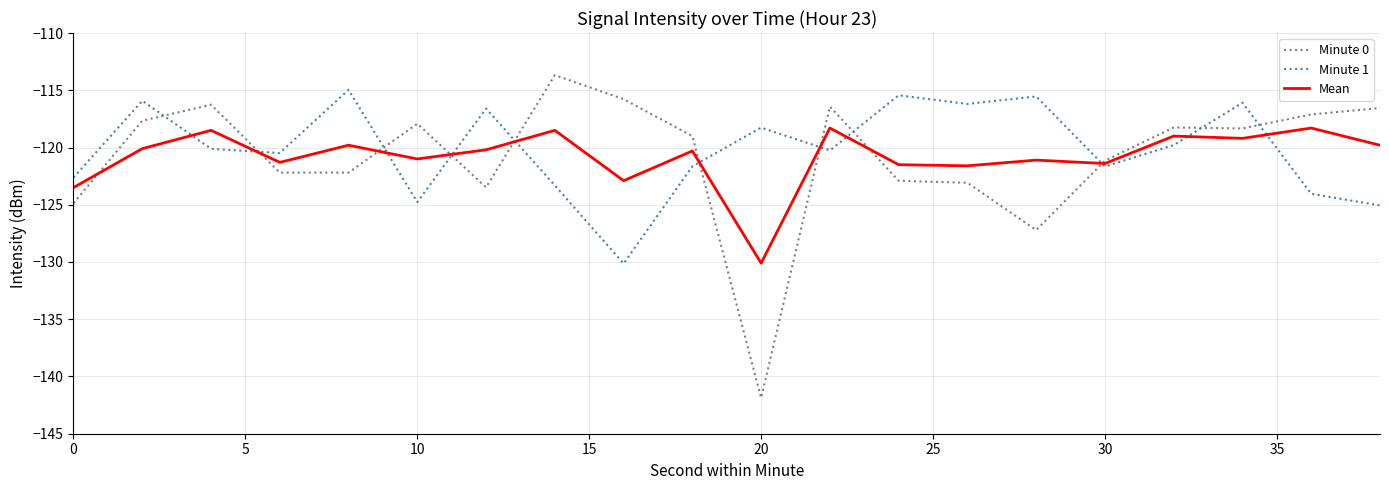

What is the maximum value for Minute 0?

-113.7